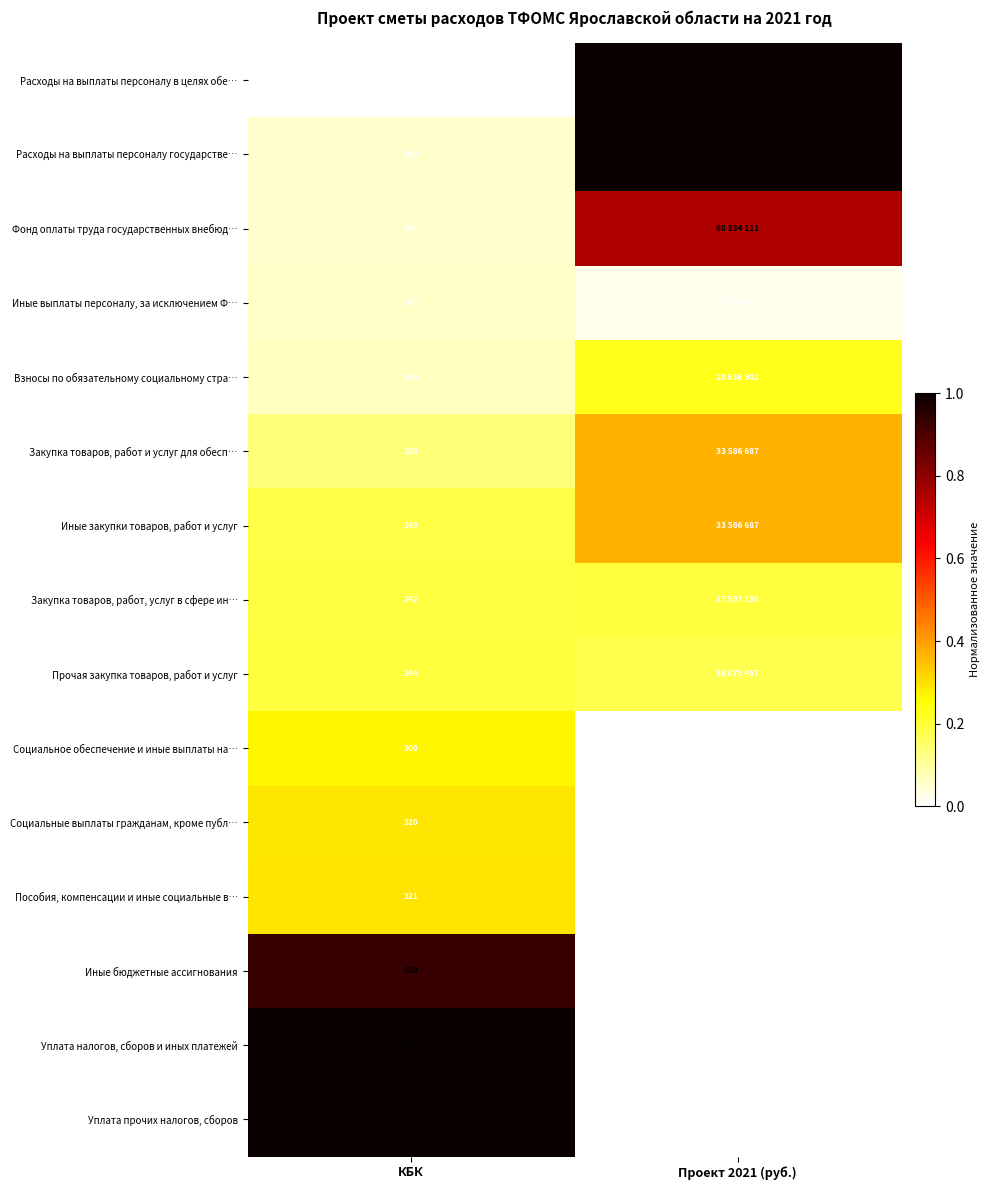

List the series in order of their peak value, highest first.

Расходы на выплаты персоналу в целях обе…, Расходы на выплаты персоналу государстве…, Уплата прочих налогов, сборов, Уплата налогов, сборов и иных платежей, Иные бюджетные ассигнования, Фонд оплаты труда государственных внебюд…, Закупка товаров, работ и услуг для обесп…, Иные закупки товаров, работ и услуг, Пособия, компенсации и иные социальные в…, Социальные выплаты гражданам, кроме публ…, Социальное обеспечение и иные выплаты на…, Взносы по обязательному социальному стра…, Закупка товаров, работ, услуг в сфере ин…, Прочая закупка товаров, работ и услуг, Иные выплаты персоналу, за исключением Ф…